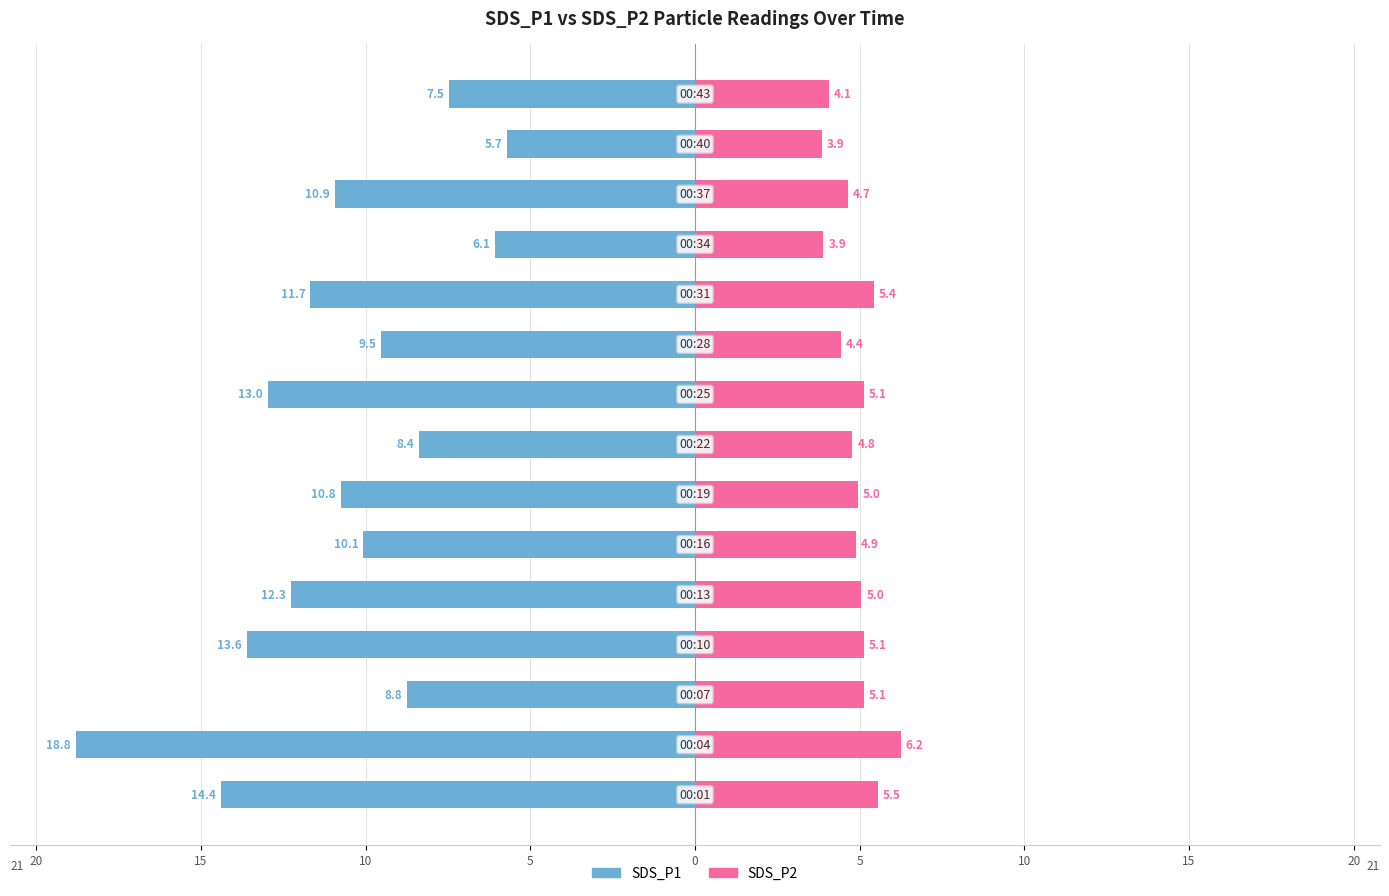

Which has a higher value, 5 or 10?

10